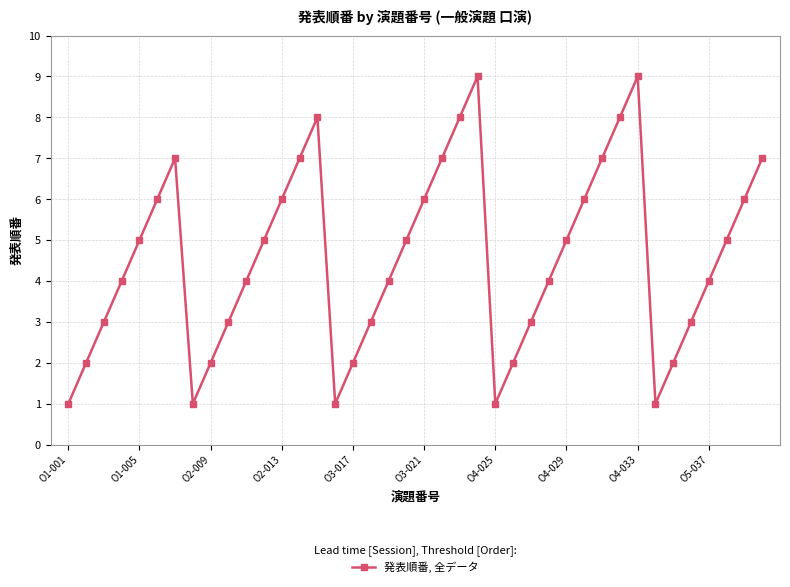

How many points are lower than both their immediate neighbors (excluding endpoints)?

4